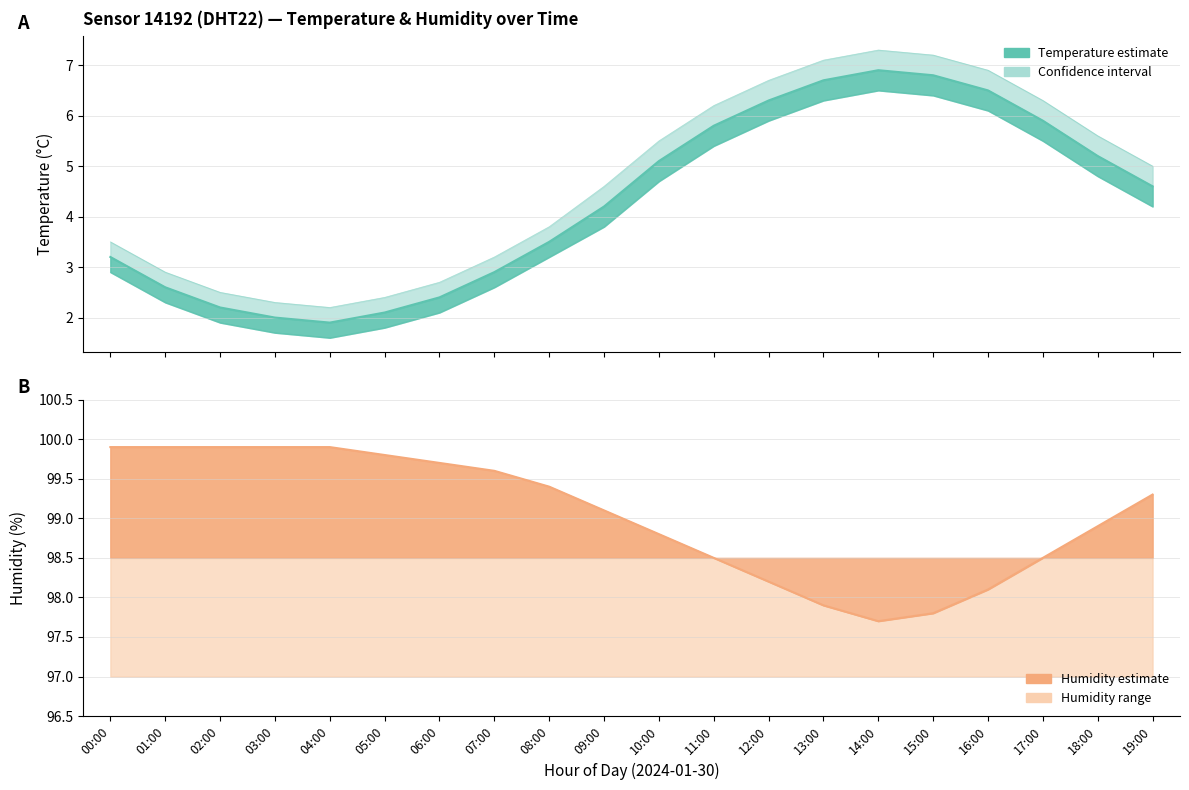

At which category does the chart reach its peak across all series?

00:00